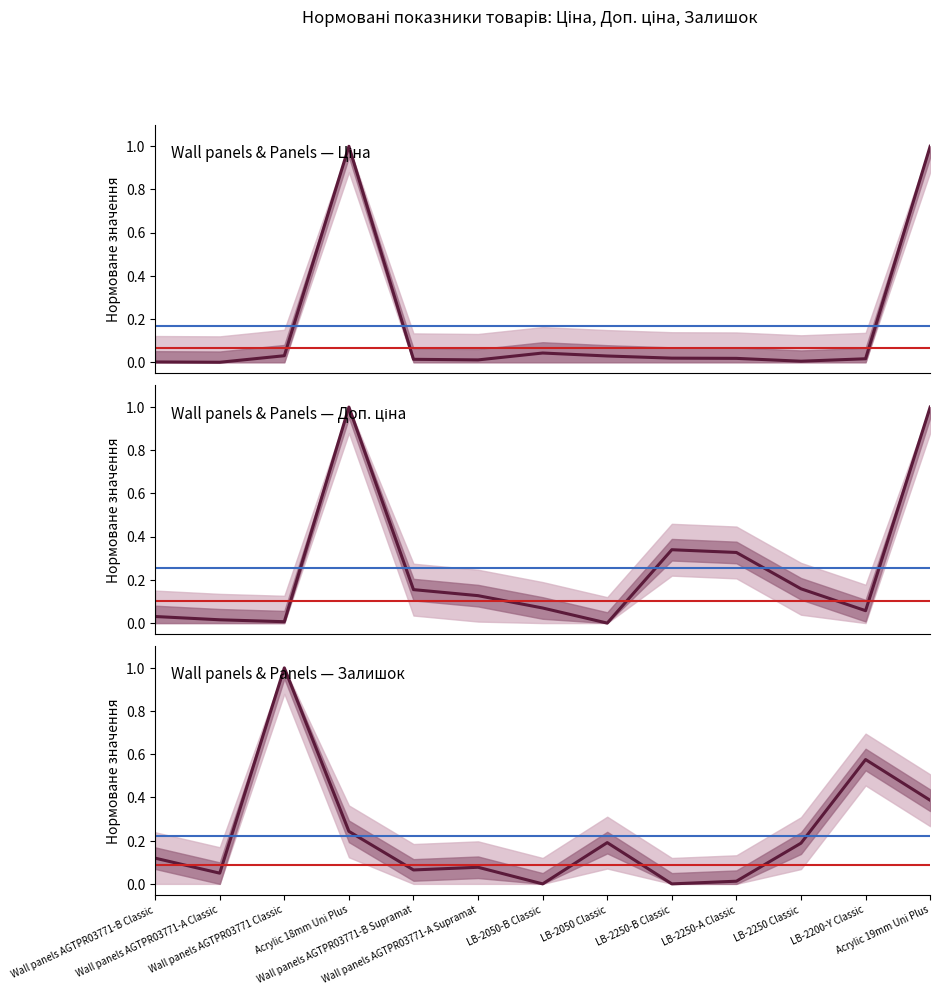

Rank the series by their average value, from highest to lowest.

Доп. ціна, Залишок, Ціна